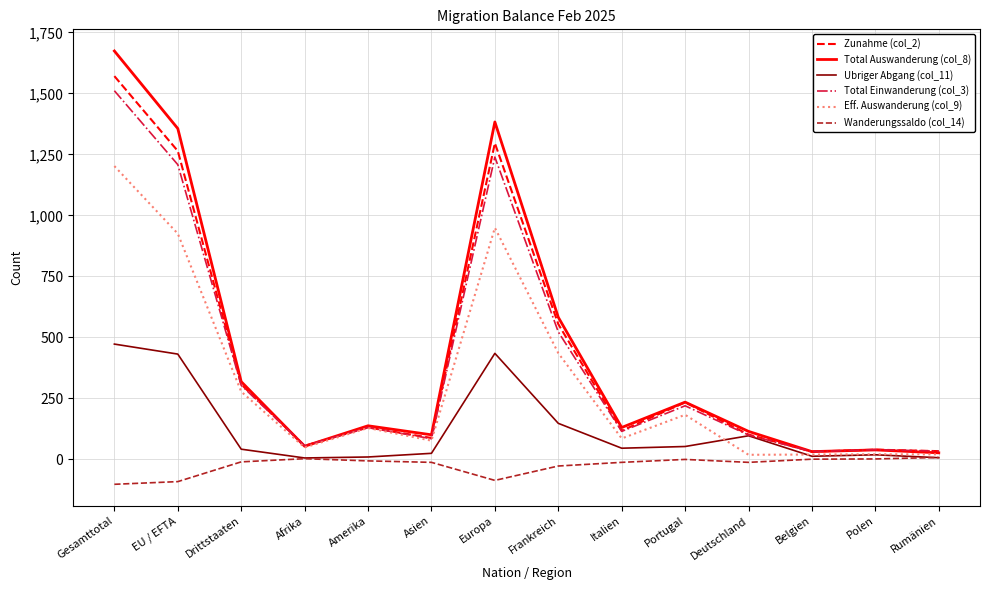

What position from the left is Europa?

7